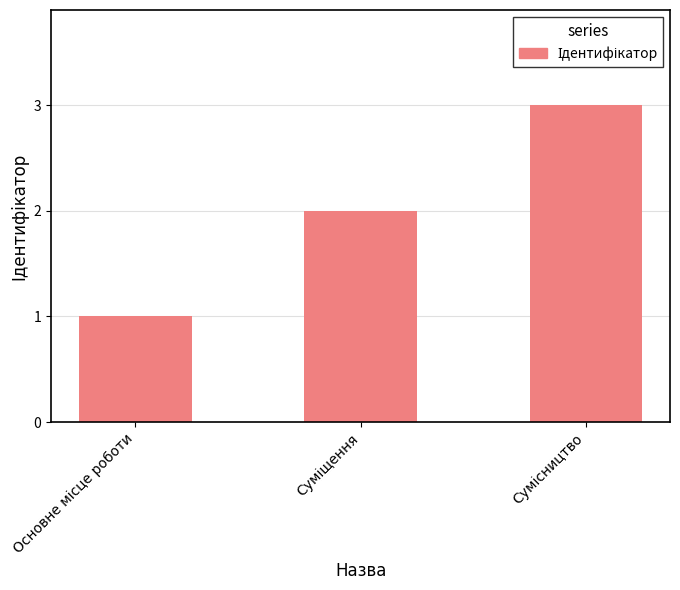

What is the greatest value displayed?

3